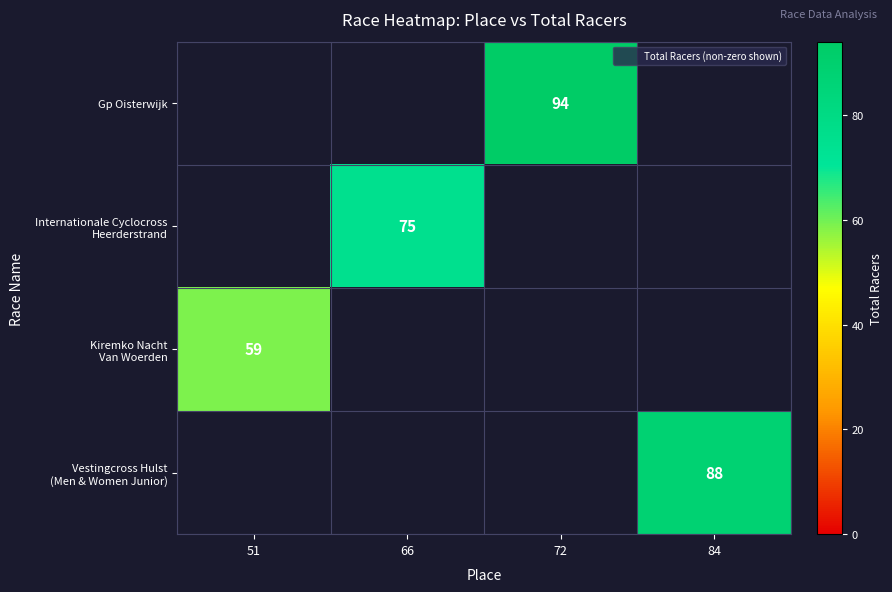

At which category is the sum across all series the highest?

72